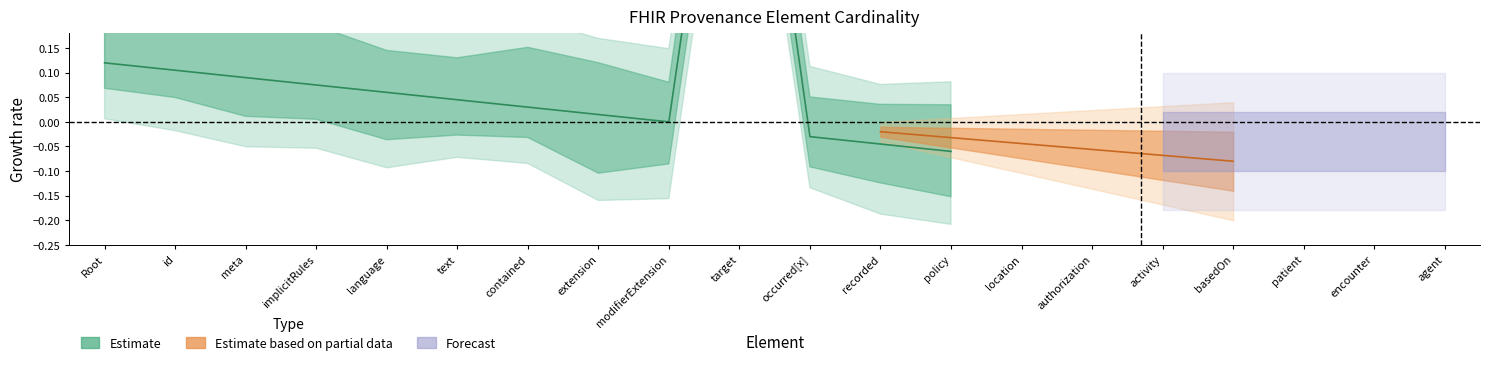

Is the value of Base Min at Provenance.modifierExtension greater than the value of Min at Provenance.id?

No